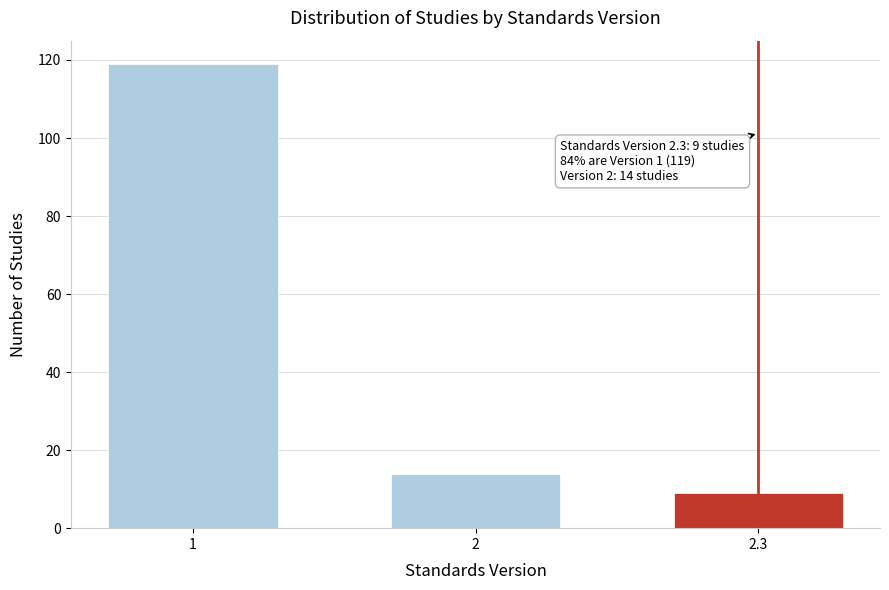

Reading right to left, extract all data points from this chart.

9	14	119